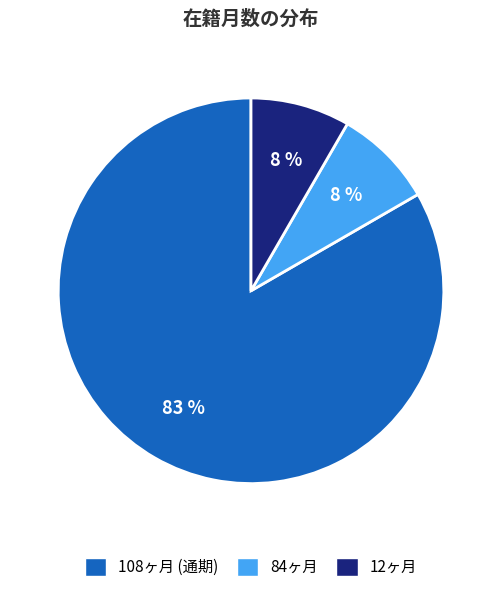

The 108ヶ月 (通期) slice represents 83% of the pie. True or false?

True